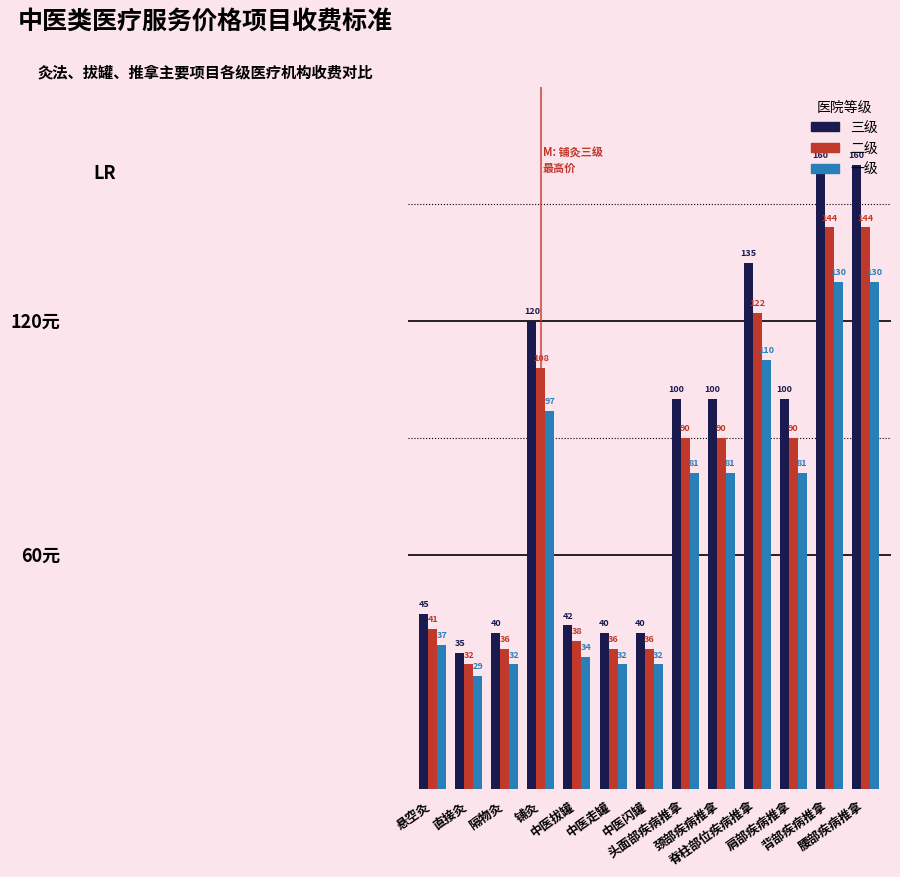

Rank the series at 肩部疾病推拿 from highest to lowest value.

三级, 二级, 一级